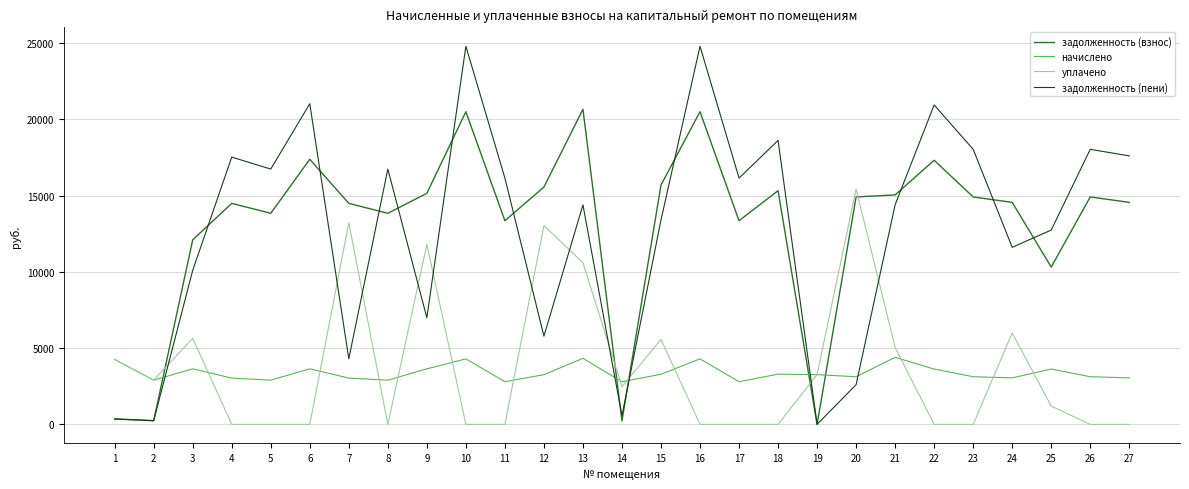

Is the value of начислено at 15 greater than the value of задолженность (пени) at 3?

No